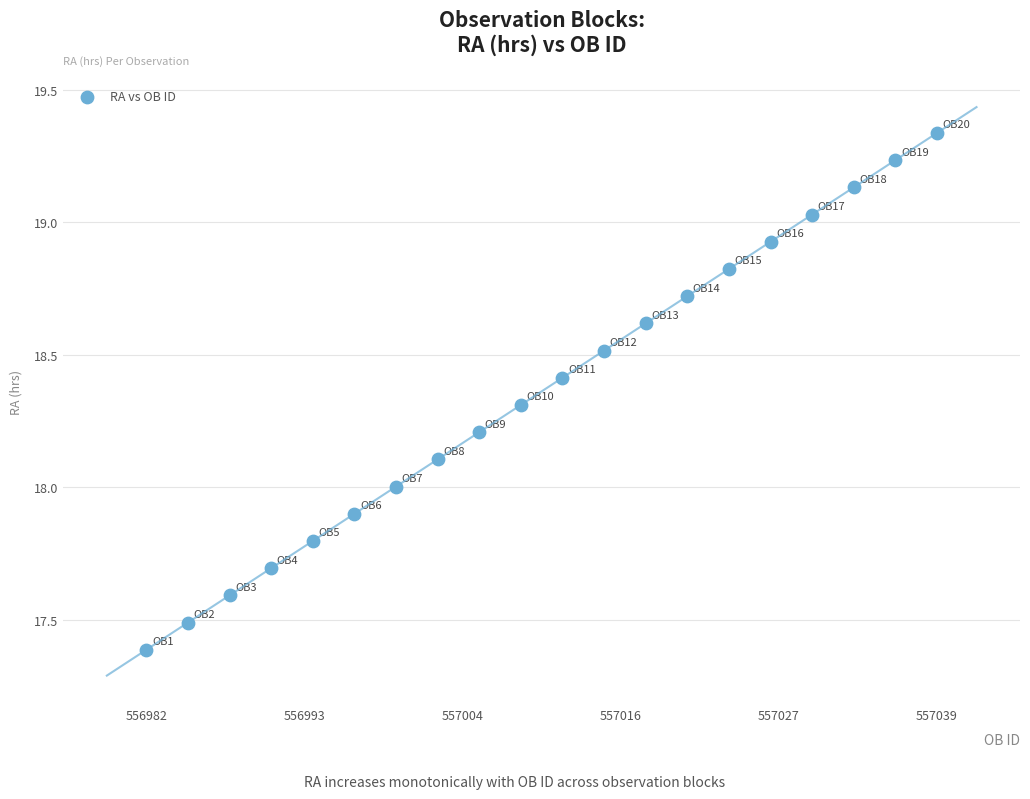

What is the range of Y values (max minus min)?

1.9